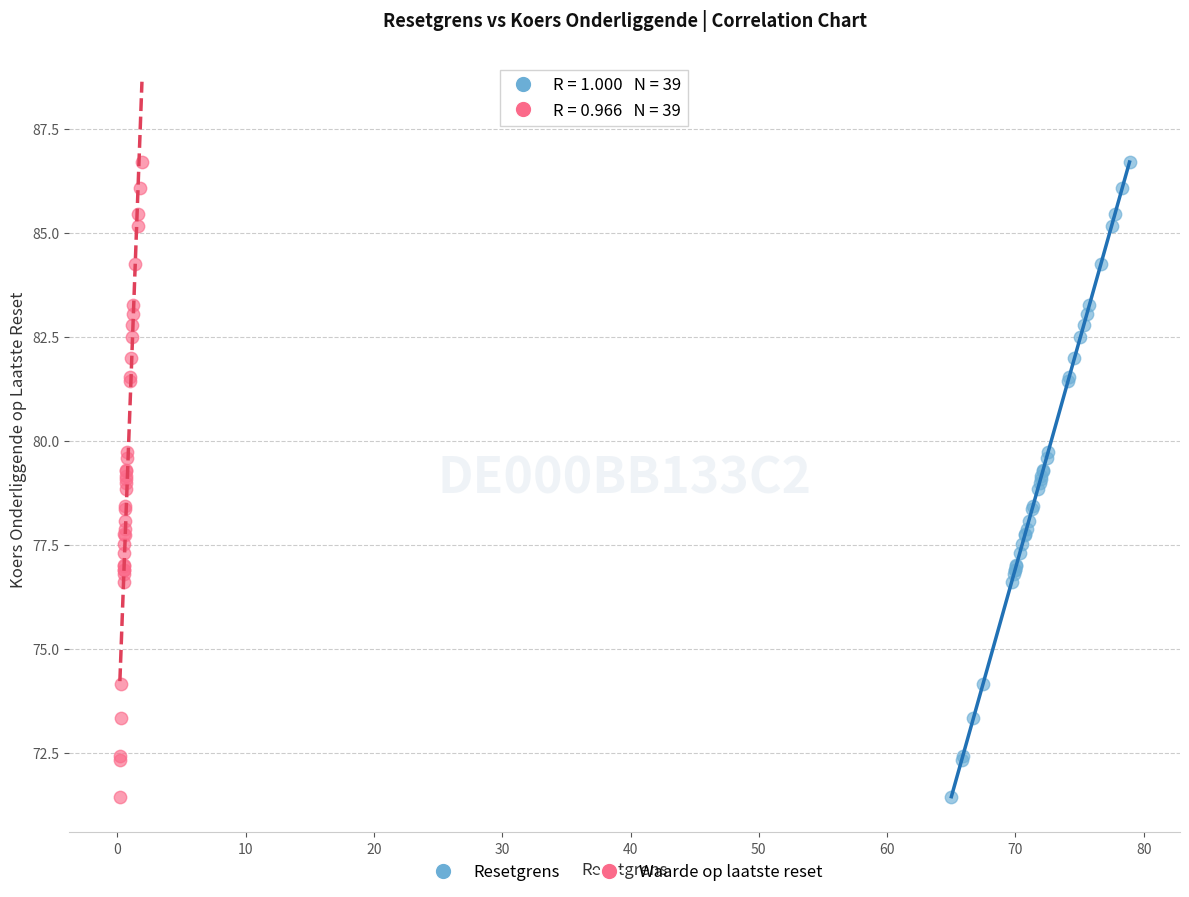

What are all the series names shown in the legend?

Resetgrens, Waarde op laatste reset